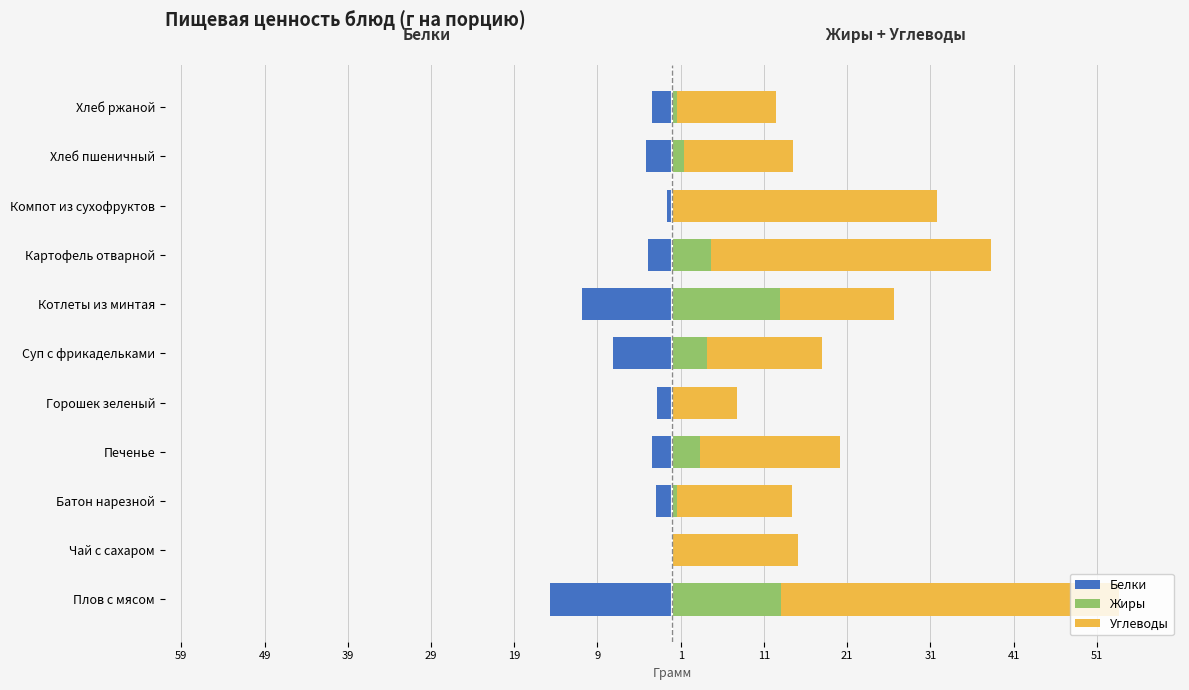

Is the value of Жиры at Печенье greater than the value of Углеводы at Чай с сахаром?

No